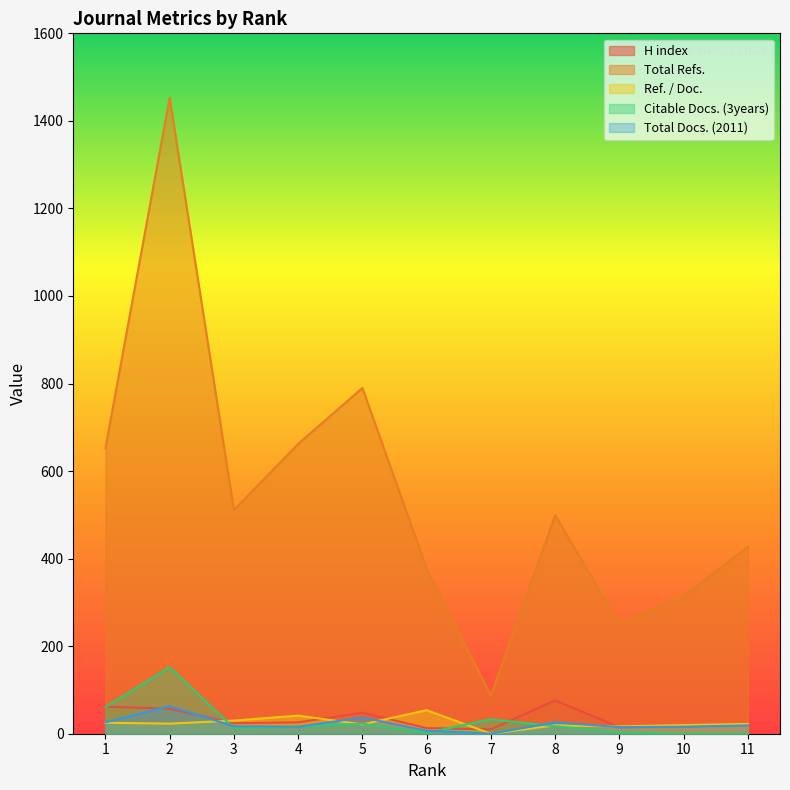

At 5, list the series in order from smallest to largest.

Ref. / Doc., Citable Docs. (3years), Total Docs. (2011), H index, Total Refs.